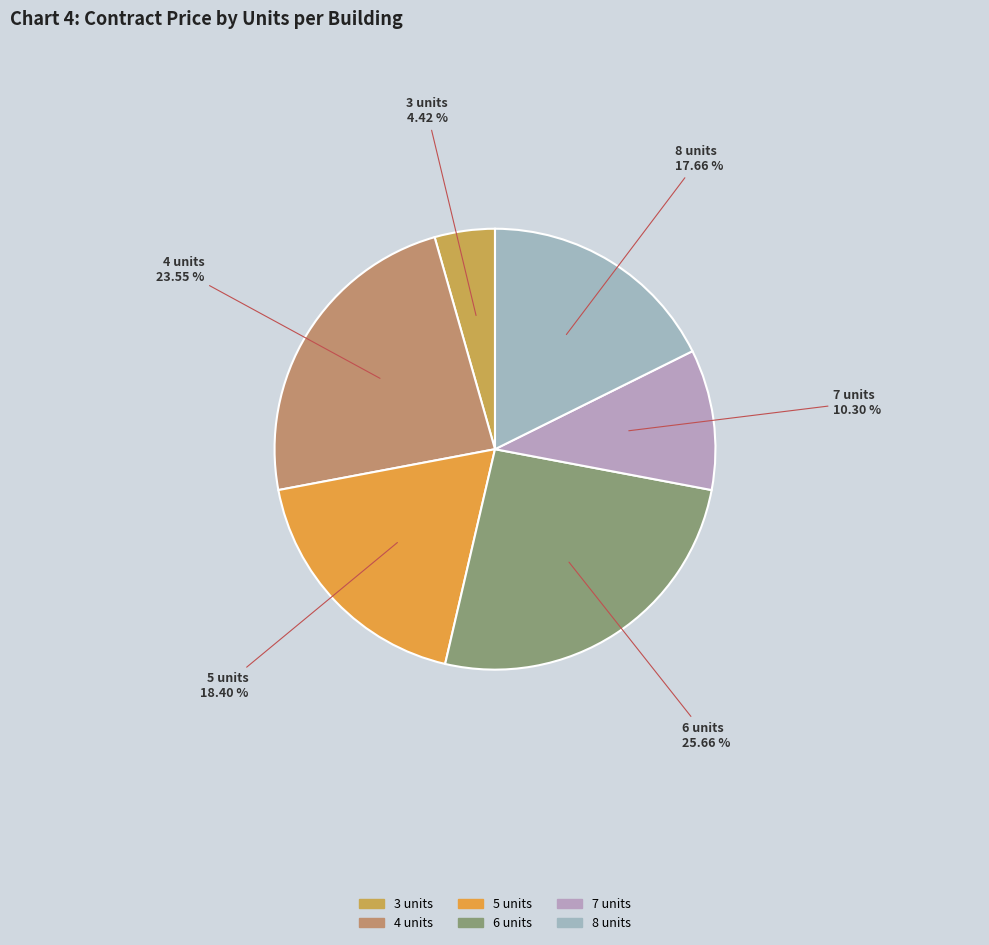

Rank the categories by value from highest to lowest.

6 units, 4 units, 5 units, 8 units, 7 units, 3 units